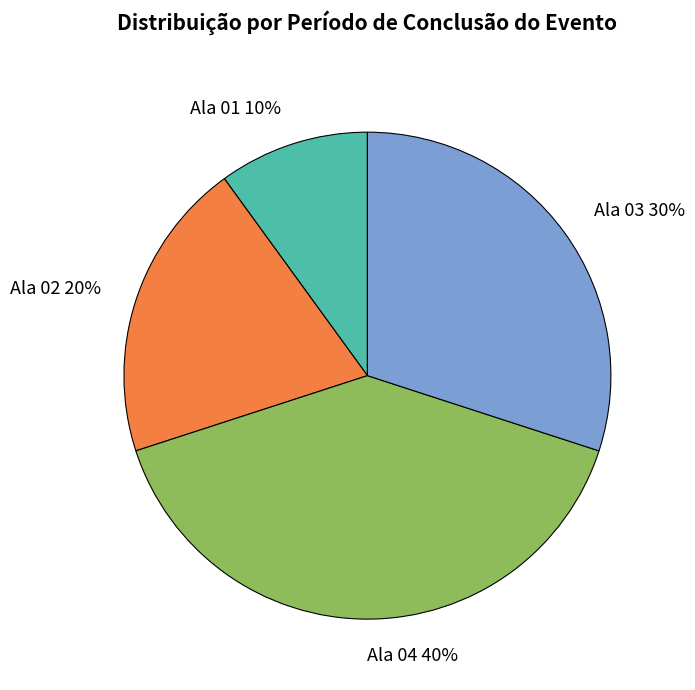

To the nearest percent, what percentage of the pie is Ala 01?

10%